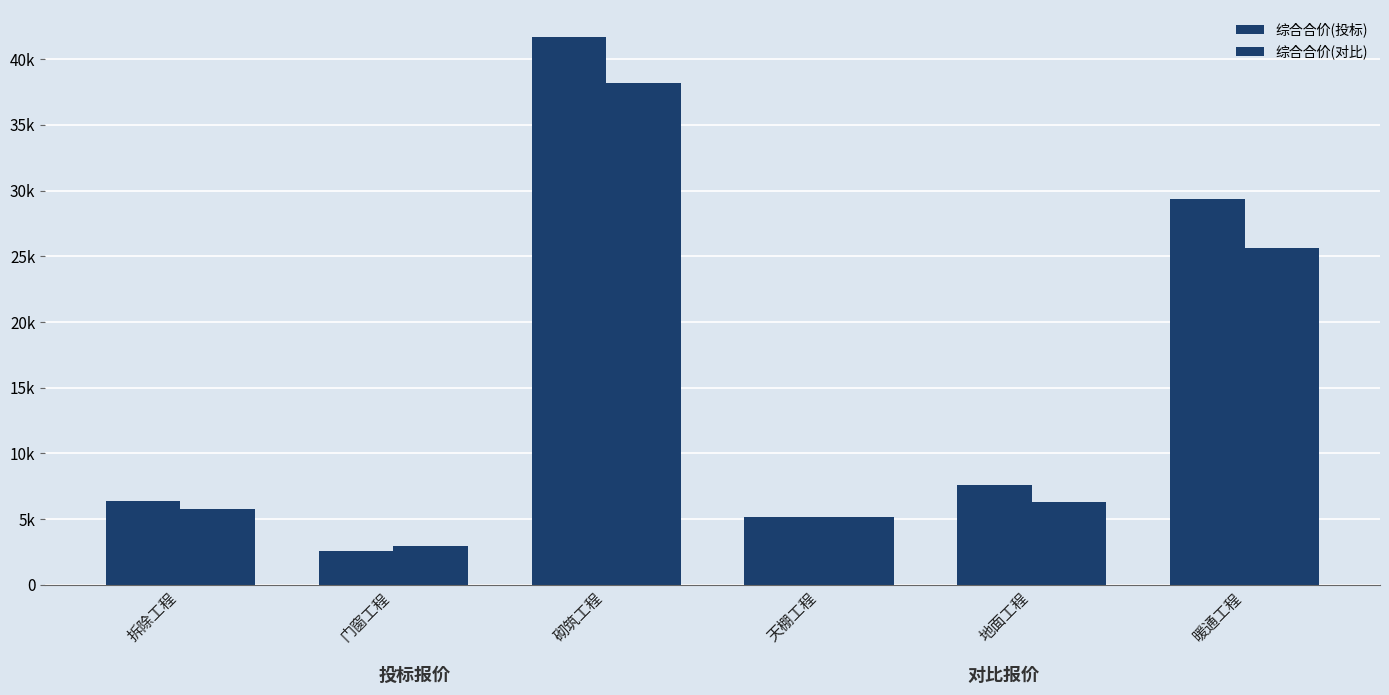

Are the bars grouped side by side (vs. stacked)?

Yes